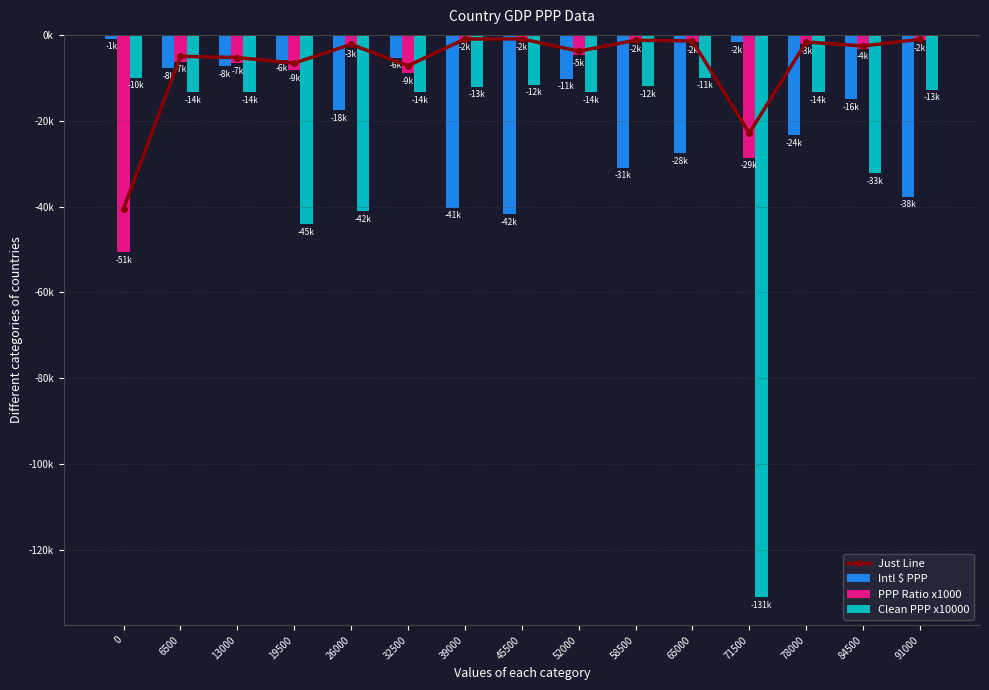

Rank the series by their maximum value, from lowest to highest.

Clean PPP x10000, PPP Ratio x1000, Intl $ PPP, Just Line